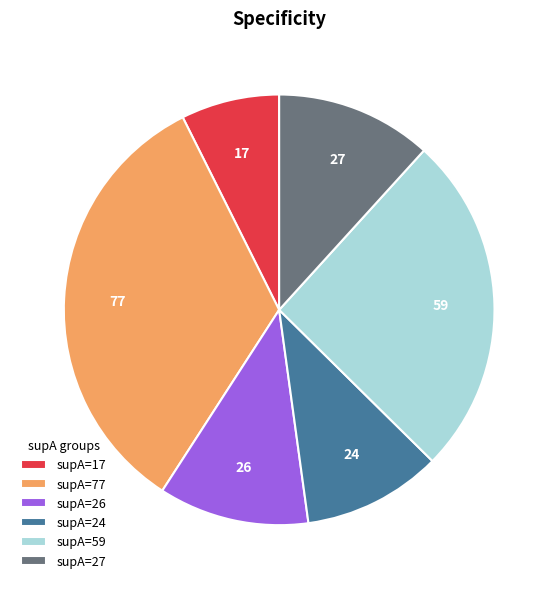

Which category has the smallest portion of the pie?

supA=17